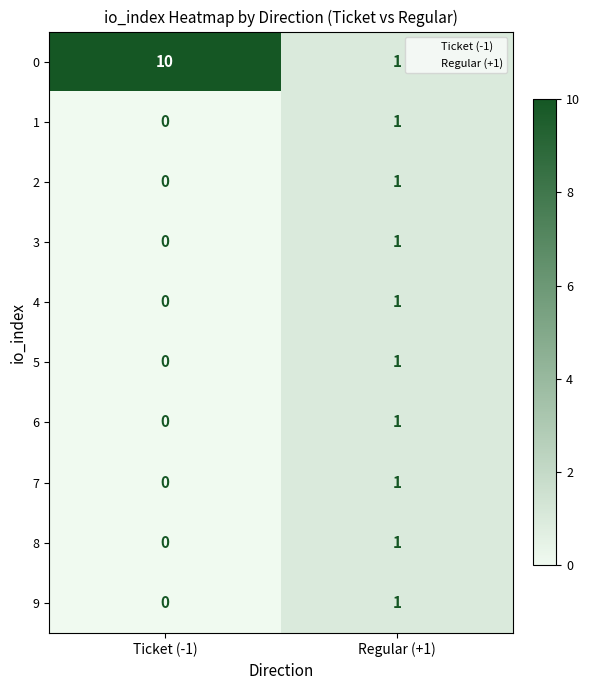

How many series are shown in this chart?

10